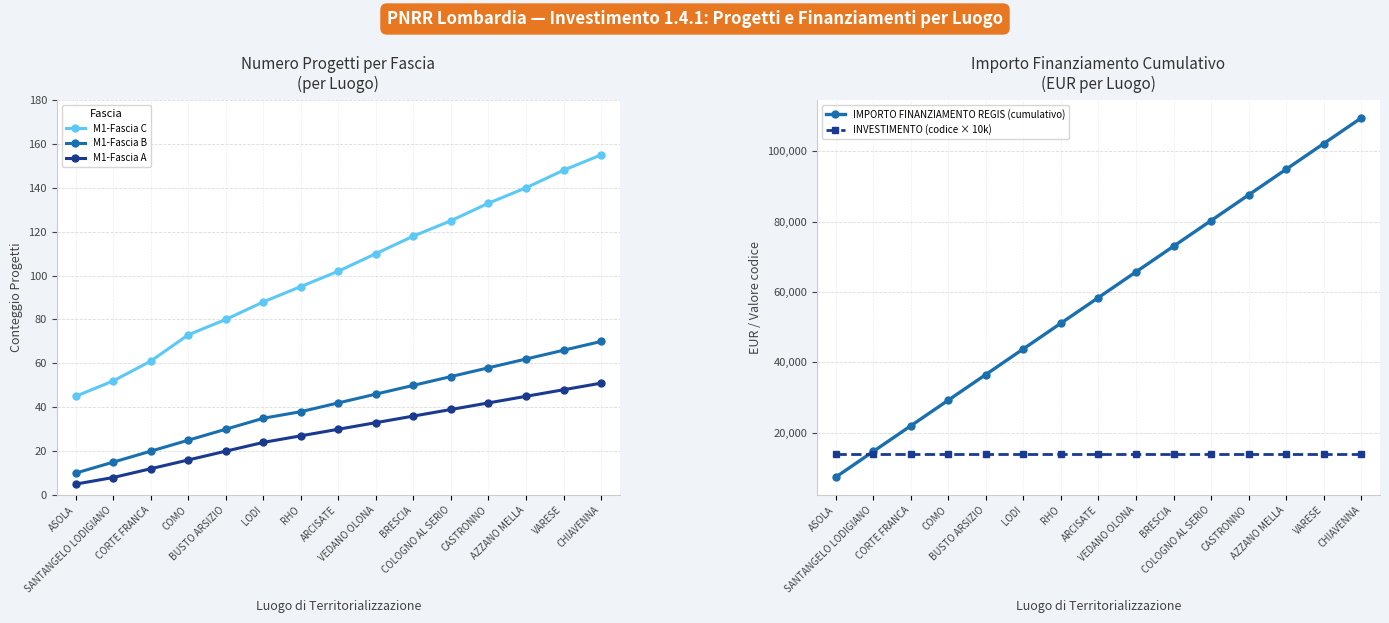

True or false: M1-Fascia B has more than 2 interior local peaks.

False